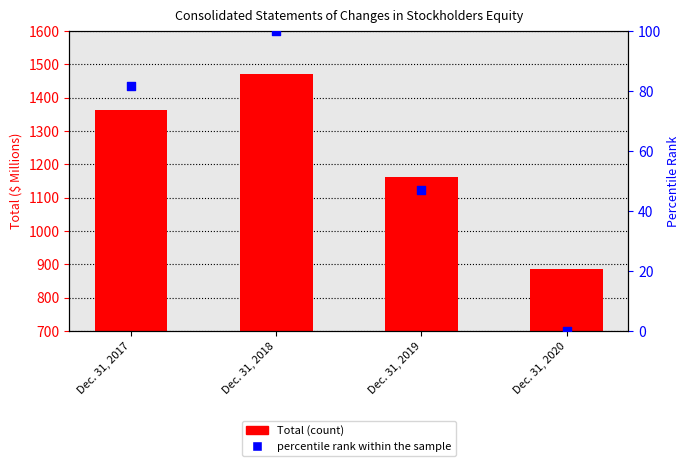

Which series has the largest Y range (max minus min)?

Total